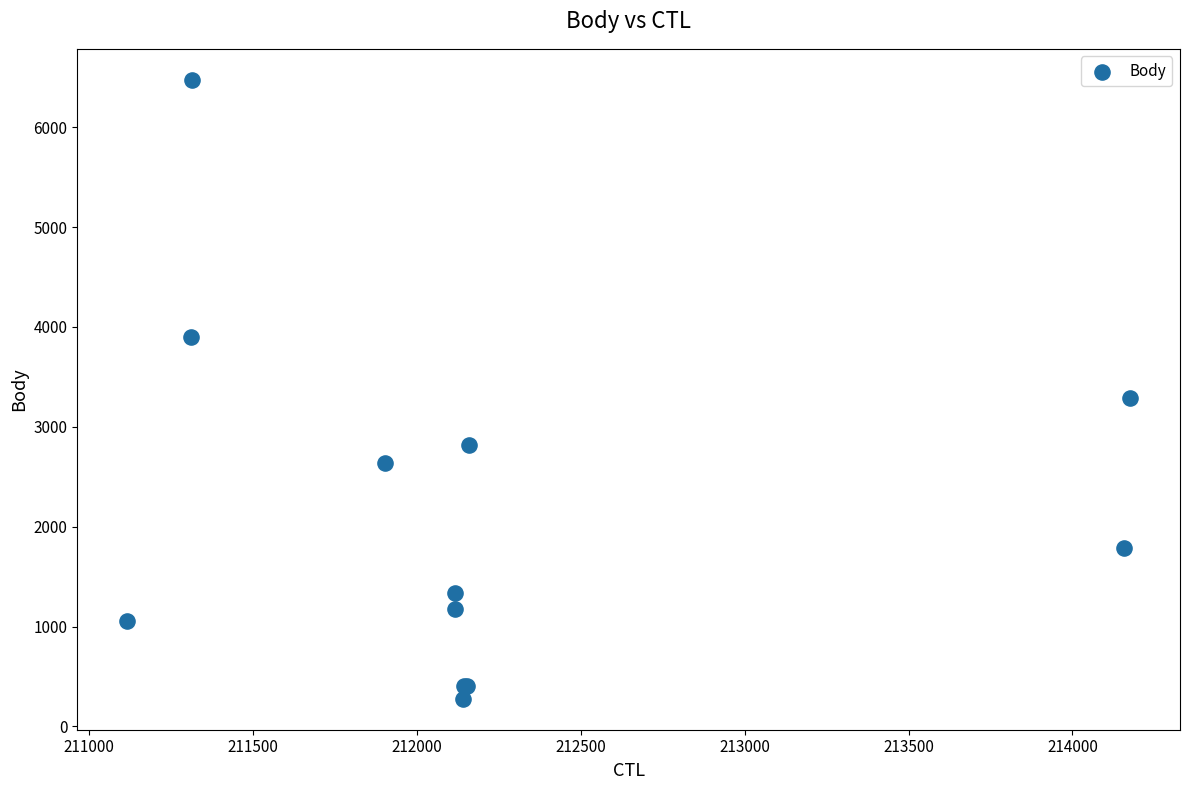

What Y value in the scatter plot is closest to 3375?

3293